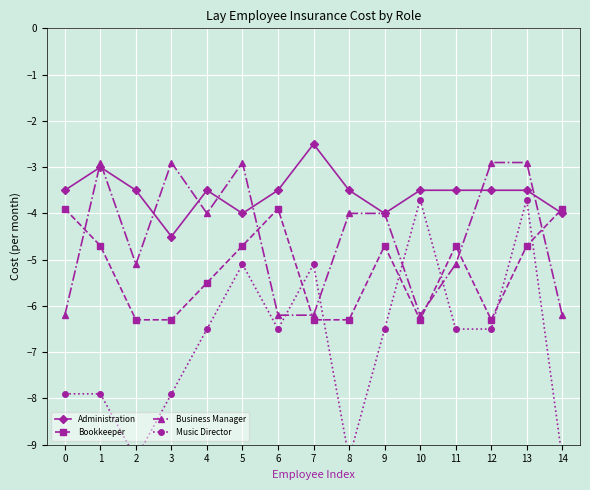

What is the lowest value of the Music Director series?

-9.3